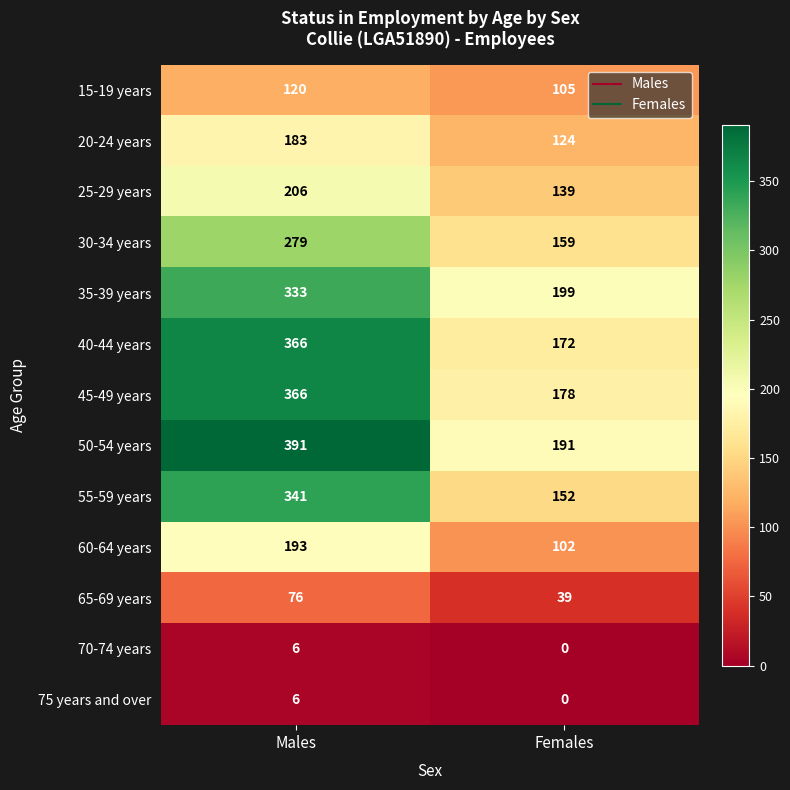

What is the sum of the 60-64 years values at Males and Females?

295